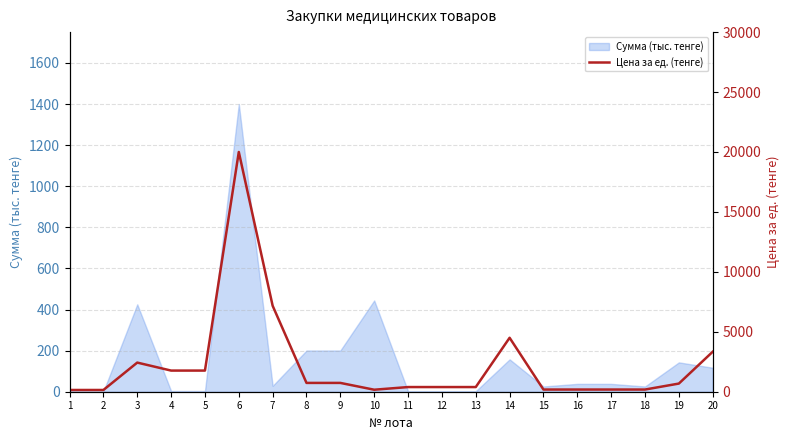

The value of Сумма (тыс. тенге) at 9 is 200.7. True or false?

True